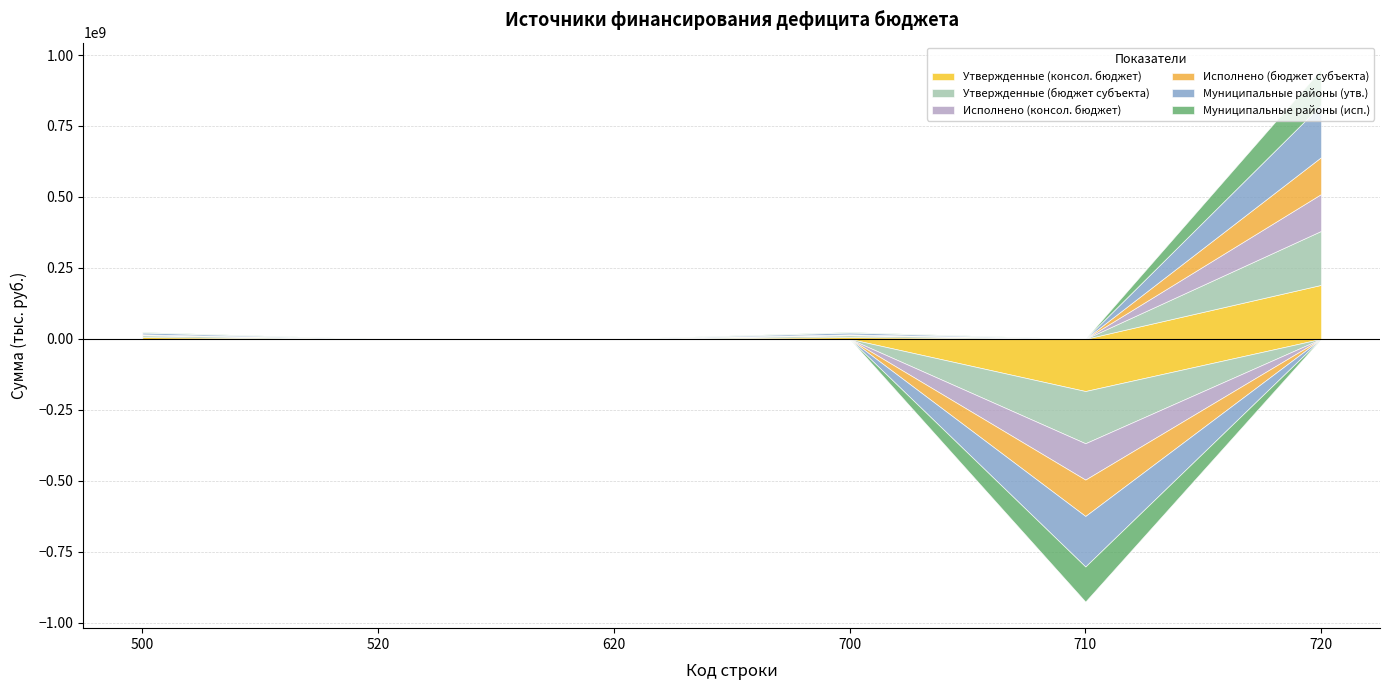

What is the sum of the Муниципальные районы (утв.) values at 700 and 500?

12276156.8